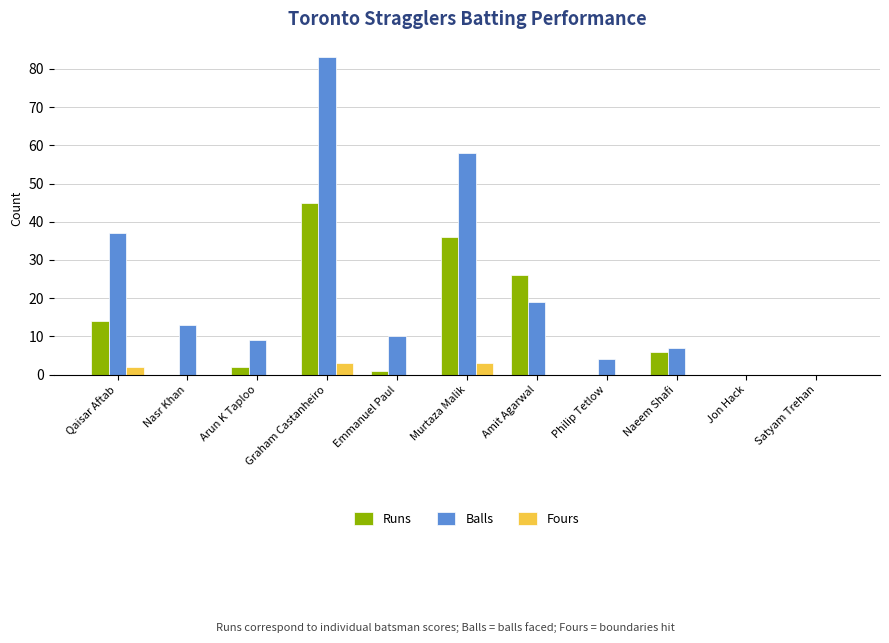

True or false: Runs has a value of -29 at Jon Hack.

False